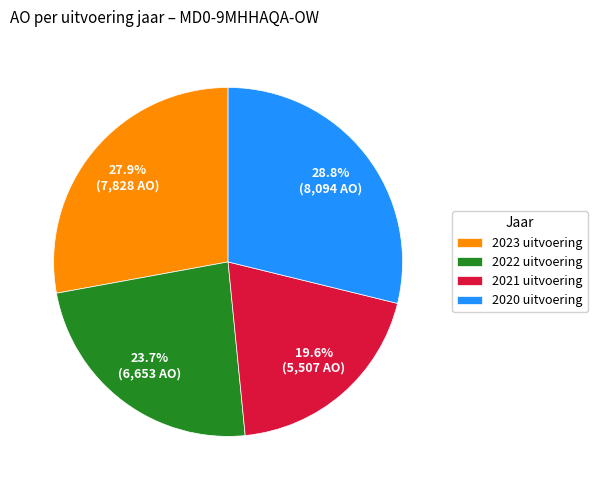

Is there a majority slice in this chart?

No